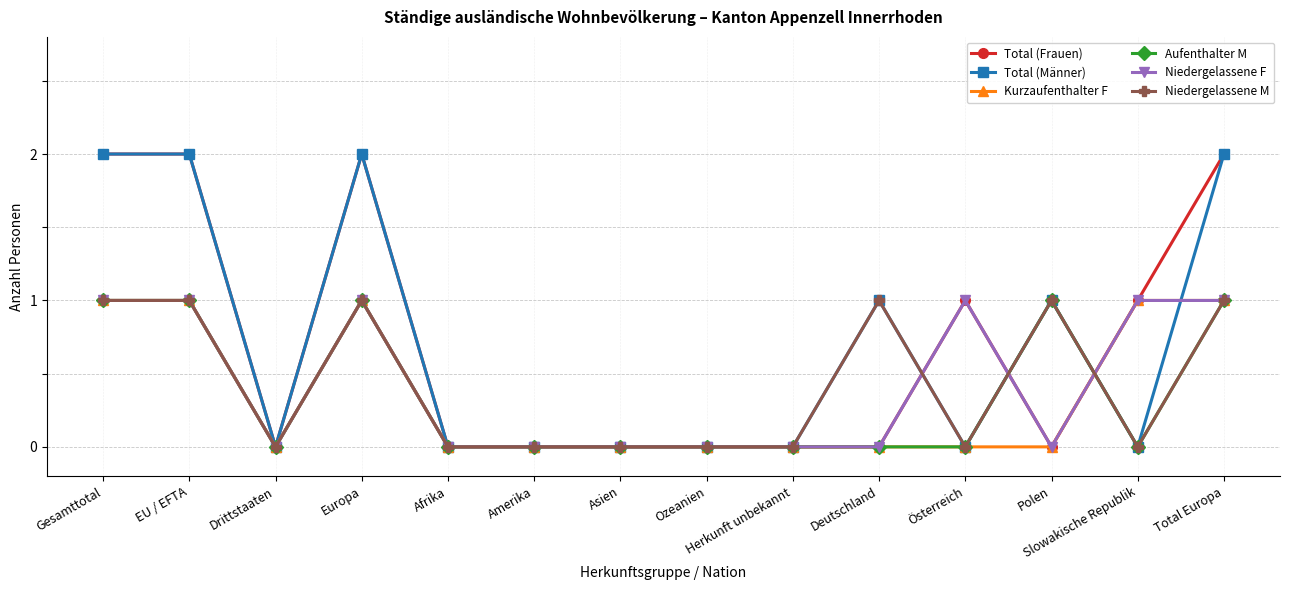

What is the sum of all Total (Frauen) values?

10